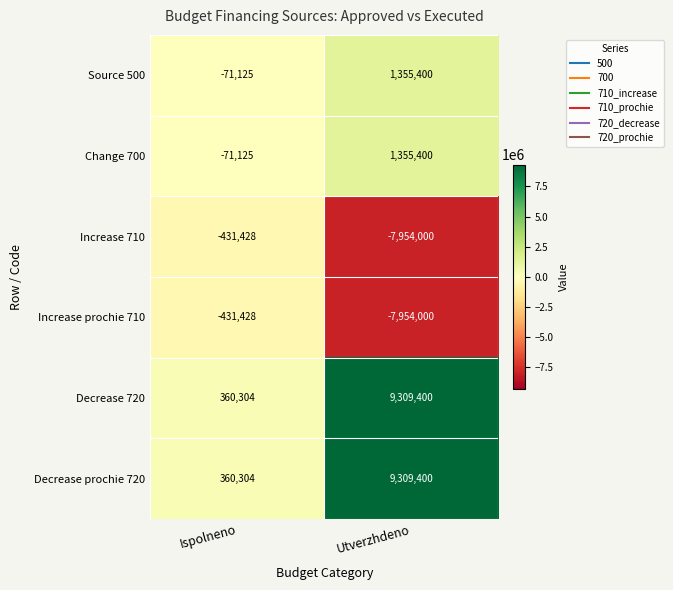

Rank the categories by Increase prochie 710 value from highest to lowest.

Ispolneno, Utverzhdeno